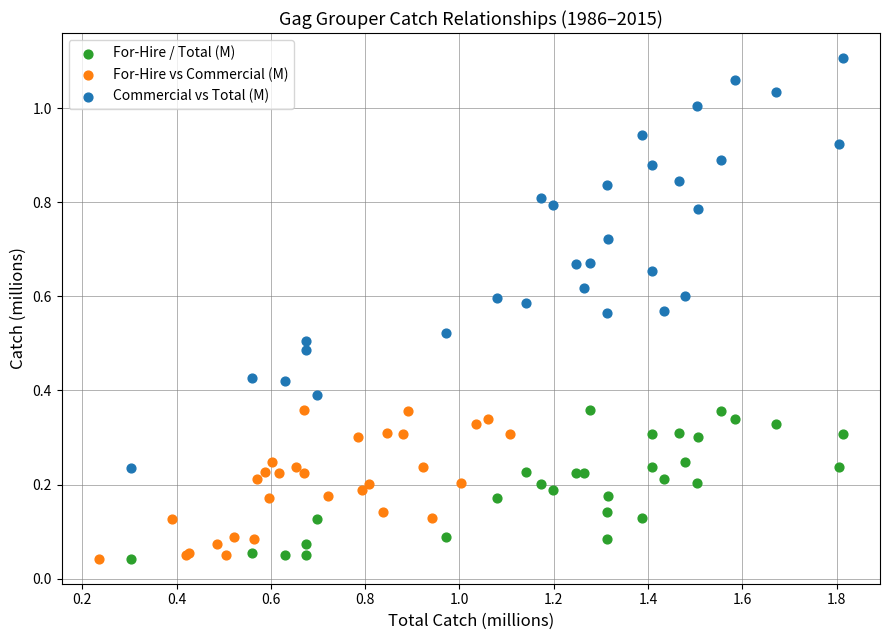

Which series has the widest spread of Y values?

Commercial vs Total (M)